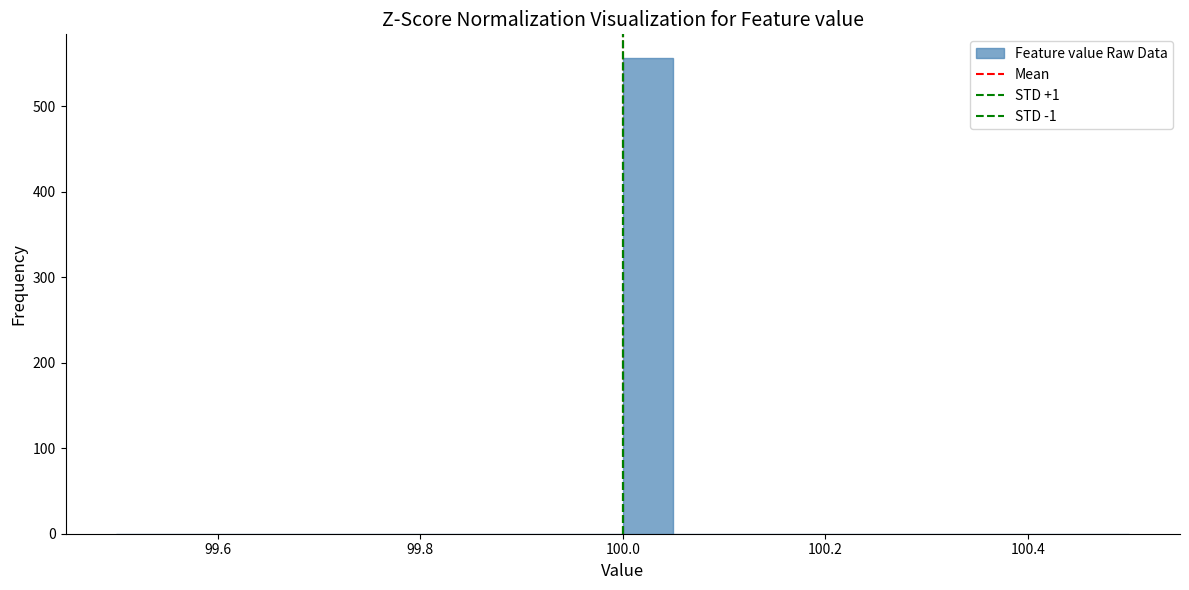

Around what value on the x-axis is the tallest bar? Give the approximate position of its centre, as read against the axis.

100.02